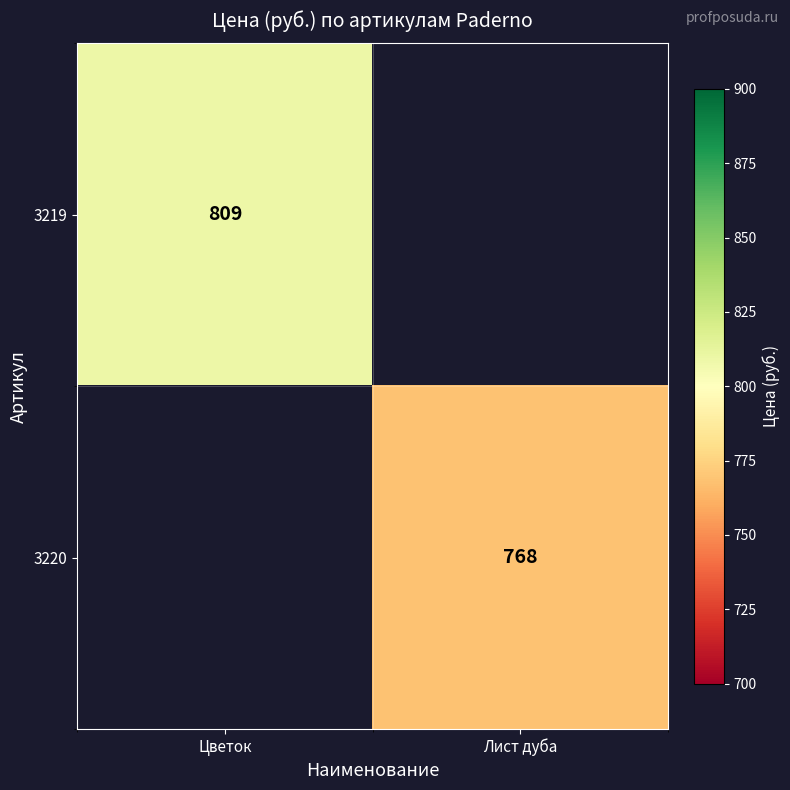

True or false: 3220 has a value of 366 at Лист дуба.

False